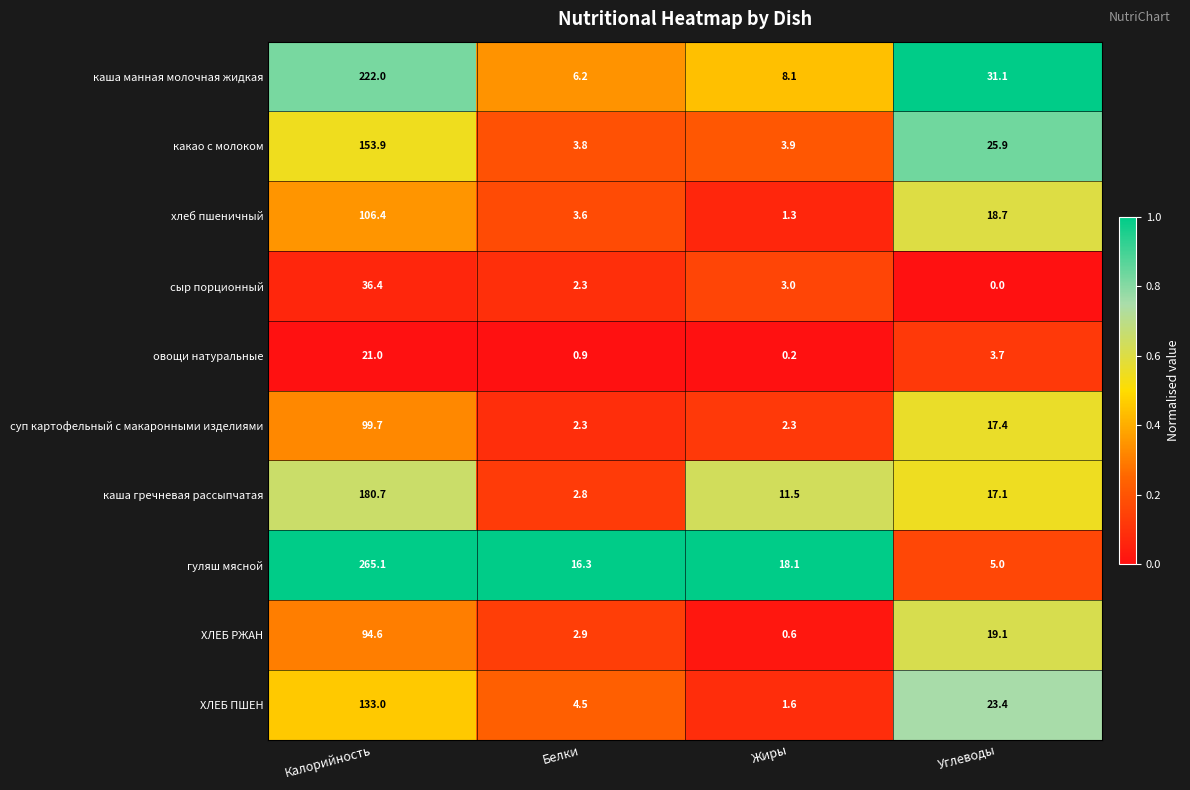

True or false: хлеб пшеничный has a value of 106.4 at Калорийность.

True